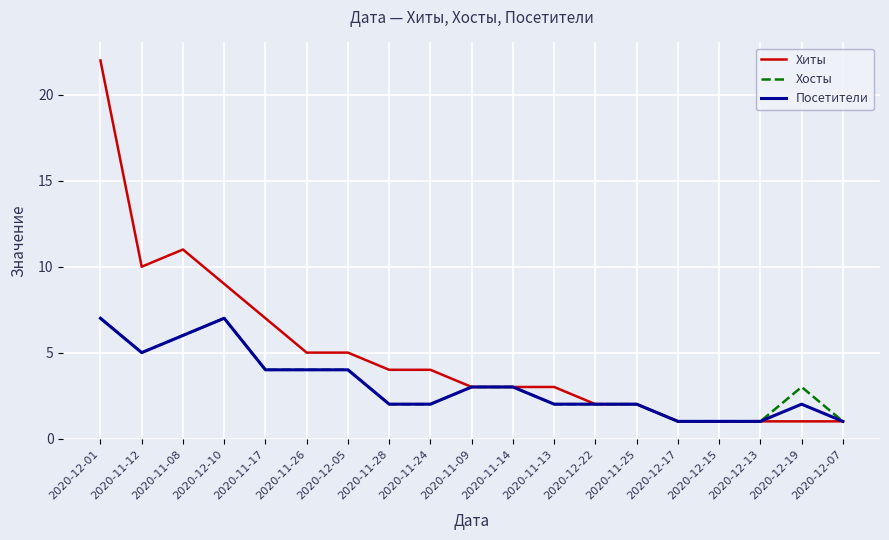

Count the number of categories in the chart.

19